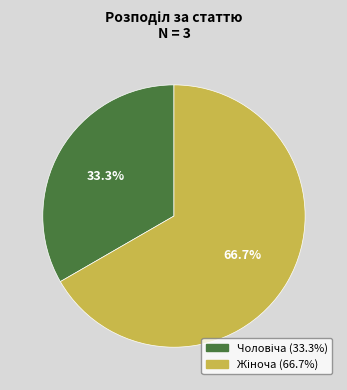

Does any single category account for the majority?

Yes